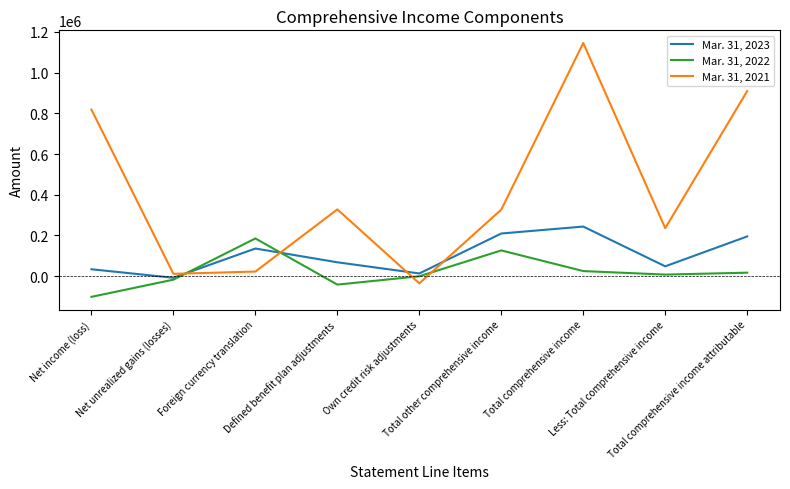

How many categories are shown in the chart?

9